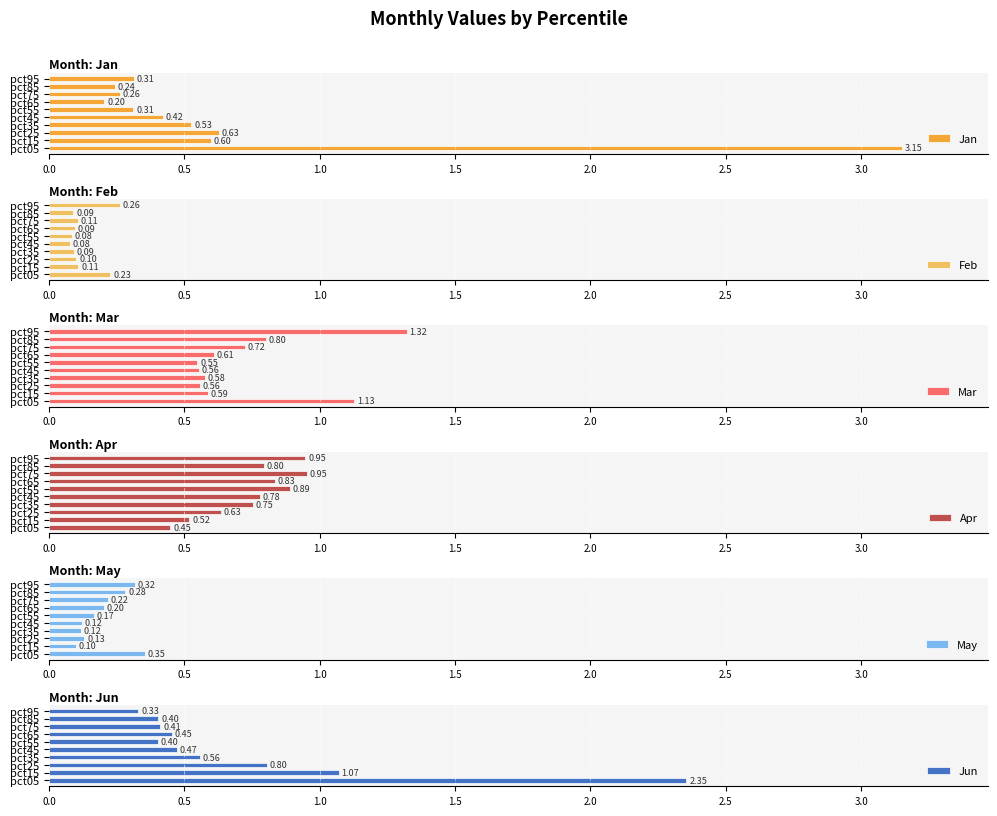

What is the average value of the Jan series?

0.7